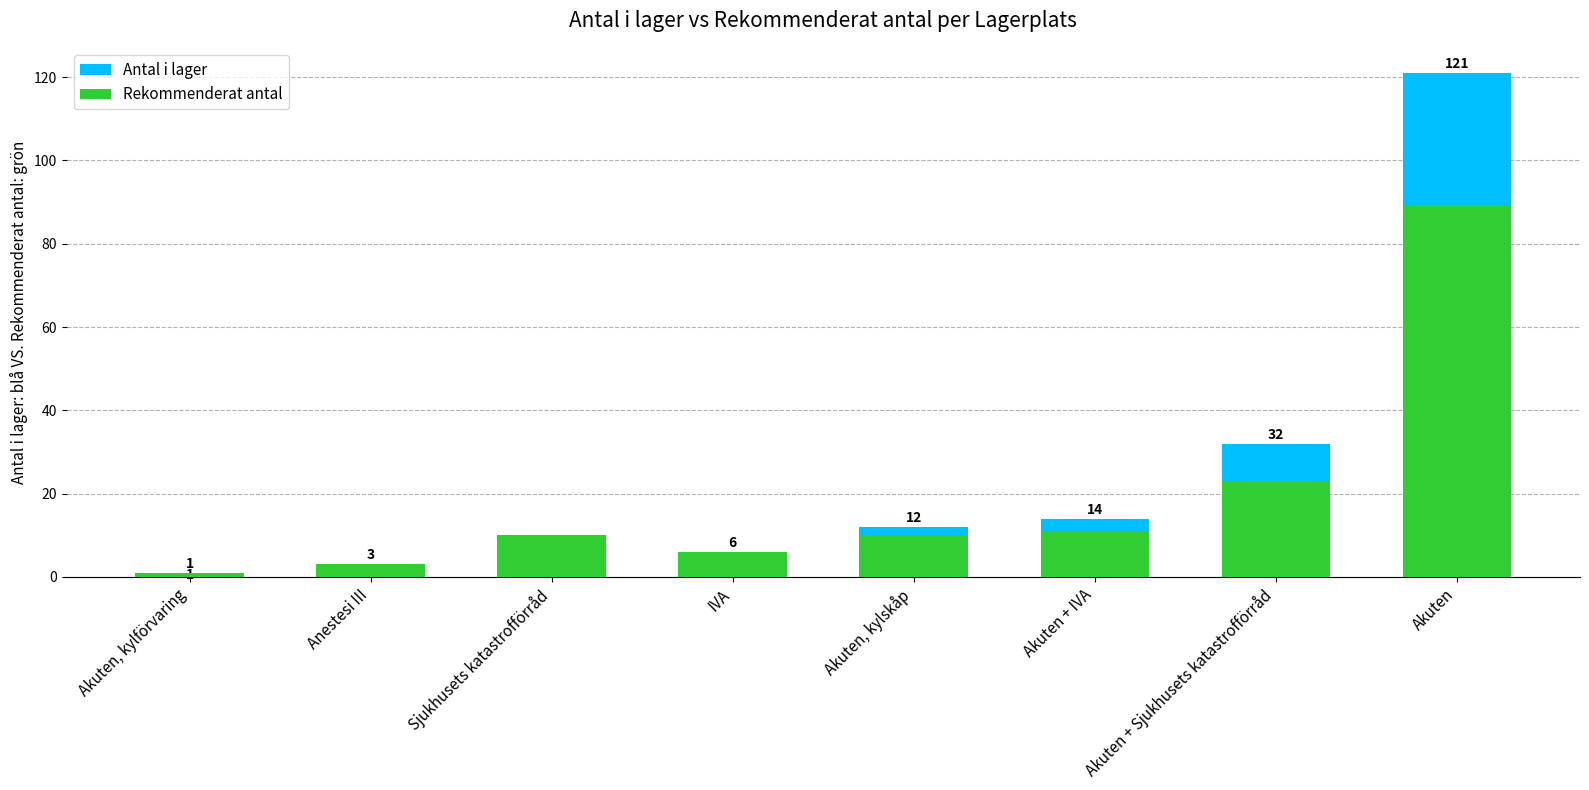

What is the label of the 1st bar from the right?

Akuten